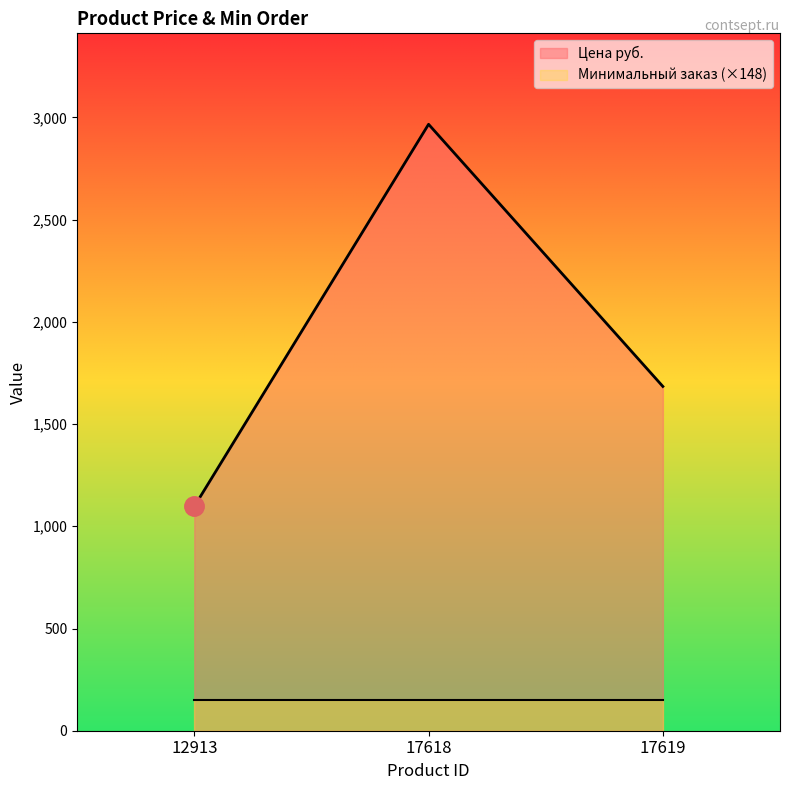

What is the change in value from 17618 to 17619?

-1282.3